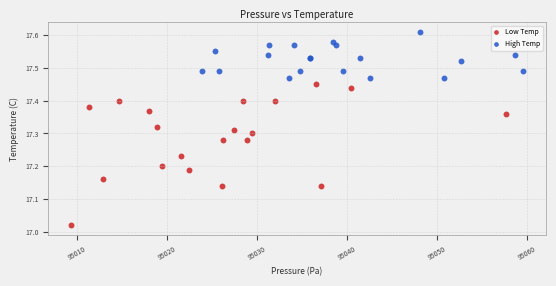

Which series reaches the maximum Y coordinate?

High Temp